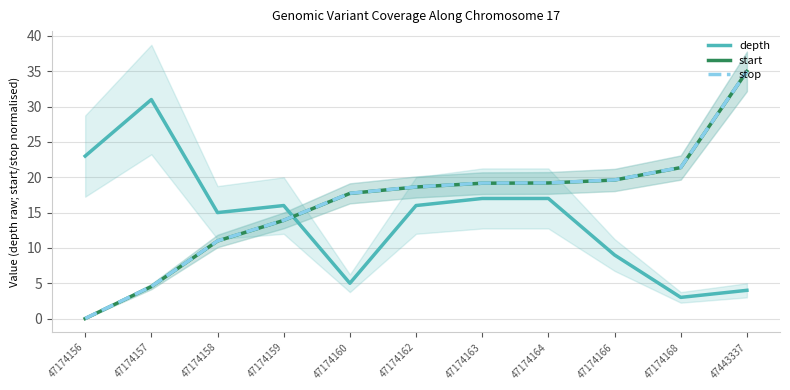

True or false: stop has more than 0 interior local peaks.

False